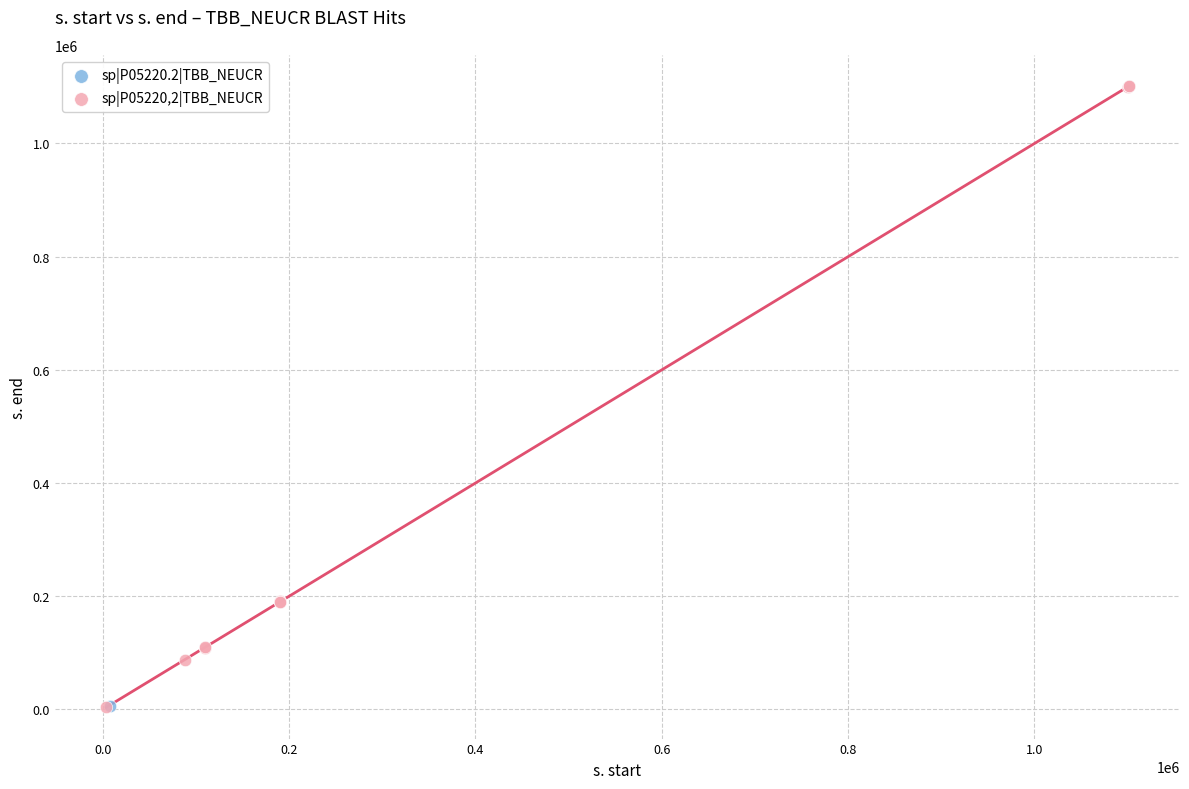

What are all the series names shown in the legend?

sp|P05220.2|TBB_NEUCR, sp|P05220,2|TBB_NEUCR